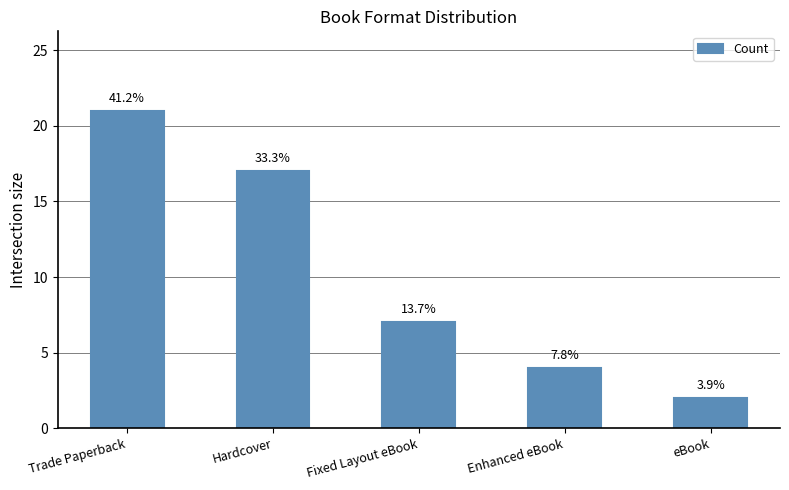

How many bars are there in total?

5